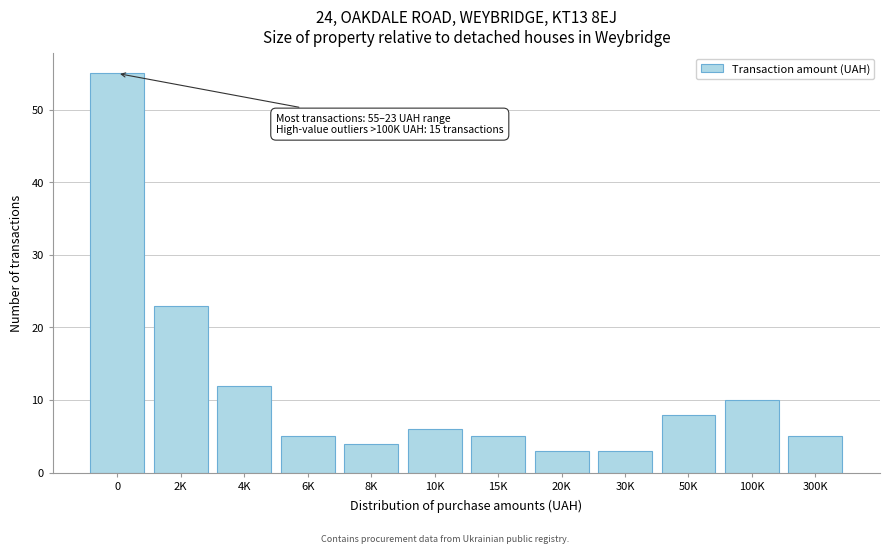

Reading left to right, what are all the values shown in this chart?

0=55	2K=23	4K=12	6K=5	8K=4	10K=6	15K=5	20K=3	30K=3	50K=8	100K=10	300K=5